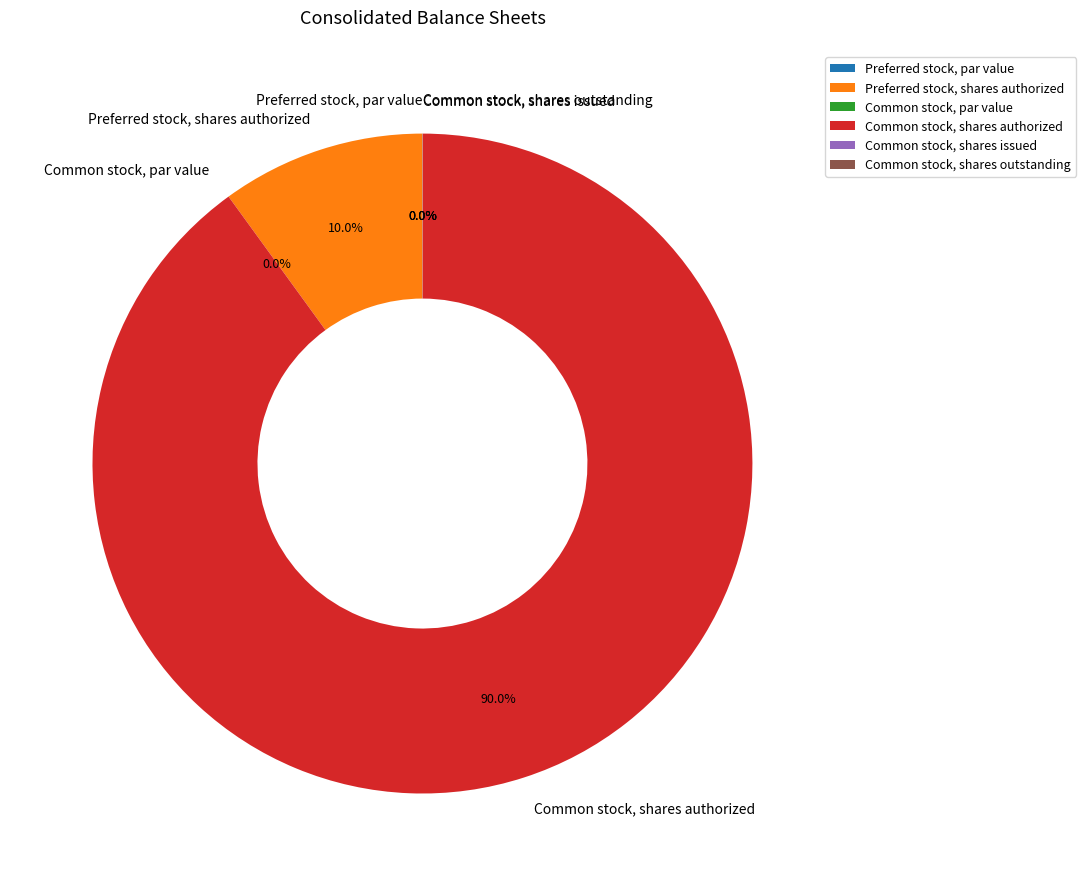

What is the ratio of the value at Preferred stock, shares authorized to the value at Common stock, shares authorized?

0.1